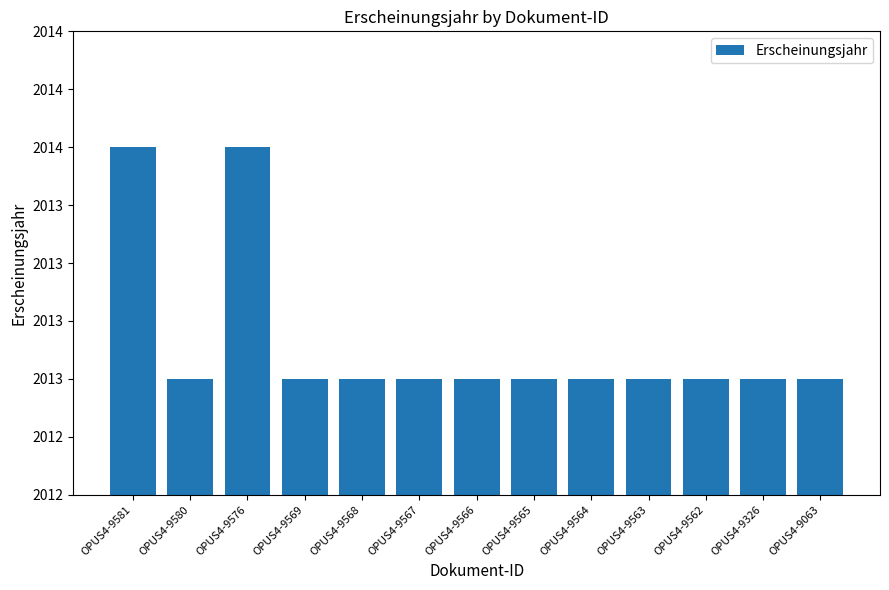

What is the value of the 10th bar from the left?

2013